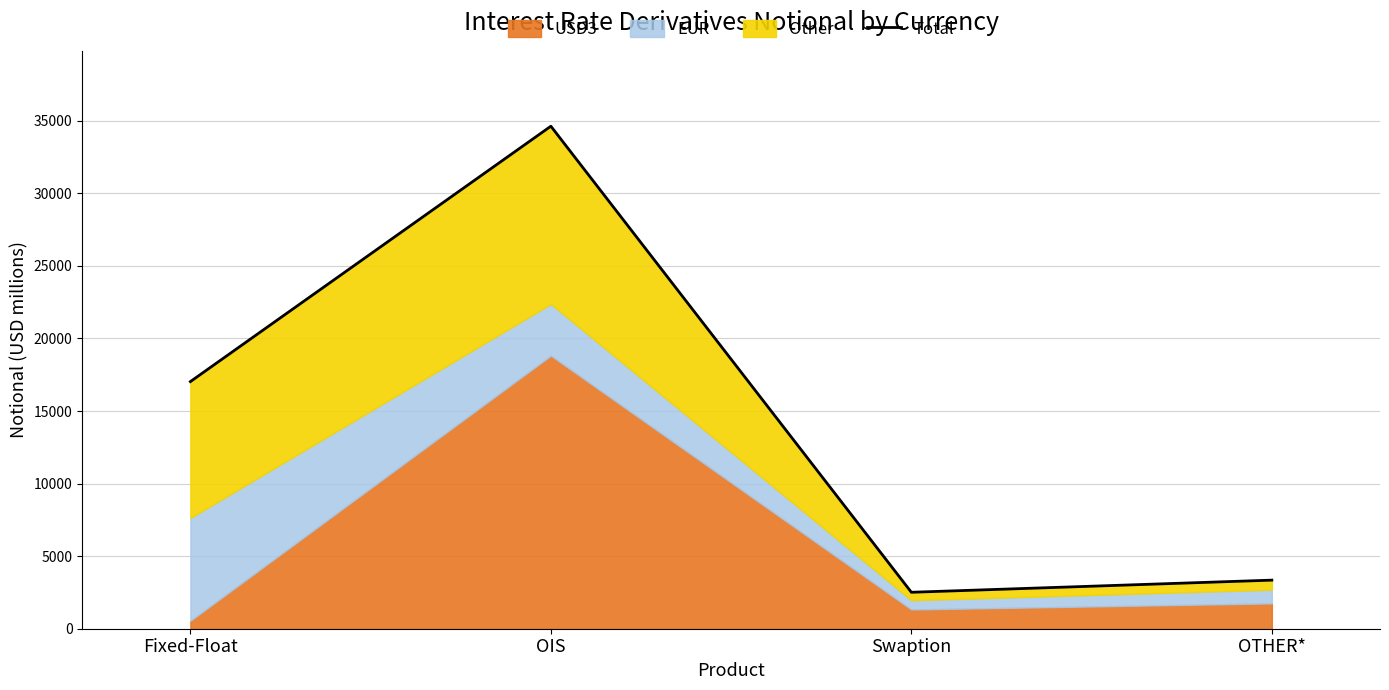

True or false: there are more than 2 points higher than both neighbors.

False